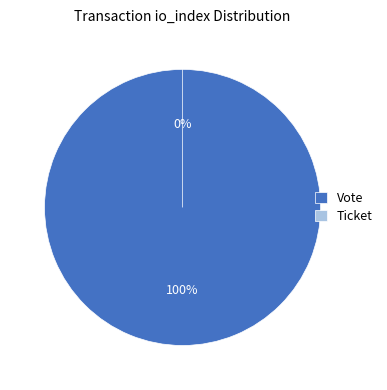

To the nearest percent, what is the combined percentage of Ticket (io_index=0) and Vote (io_index=1)?

100%